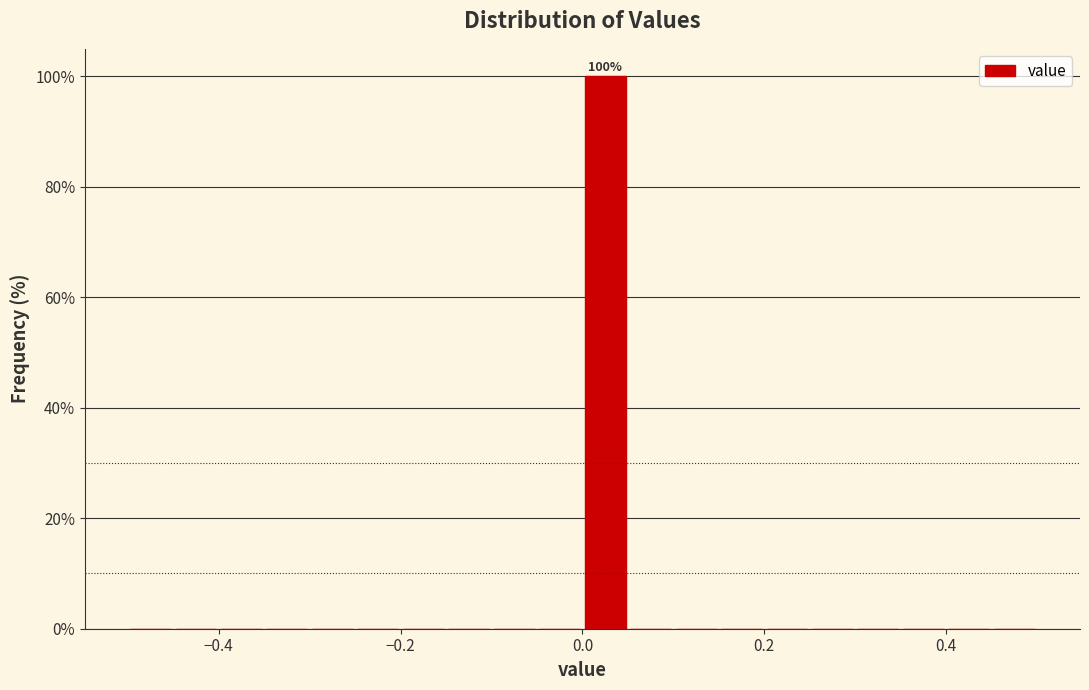

Read against the x-axis, roughly where is the centre of the tallest bar?

0.02